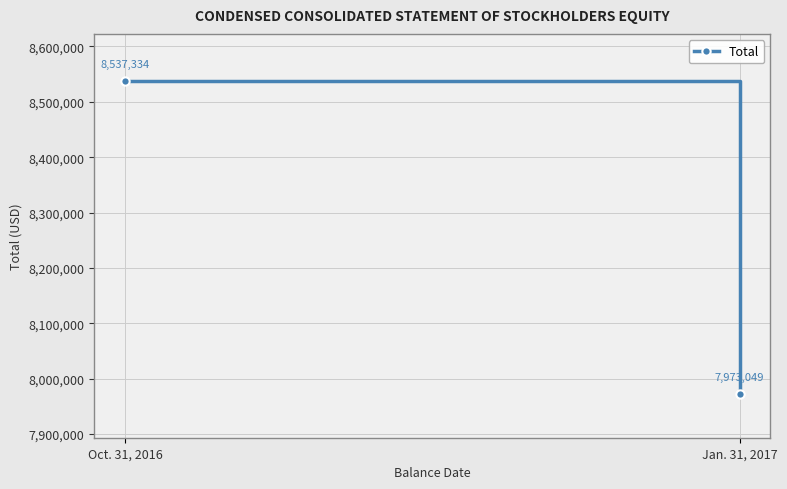

Rank the categories by value from lowest to highest.

Jan. 31, 2017, Oct. 31, 2016